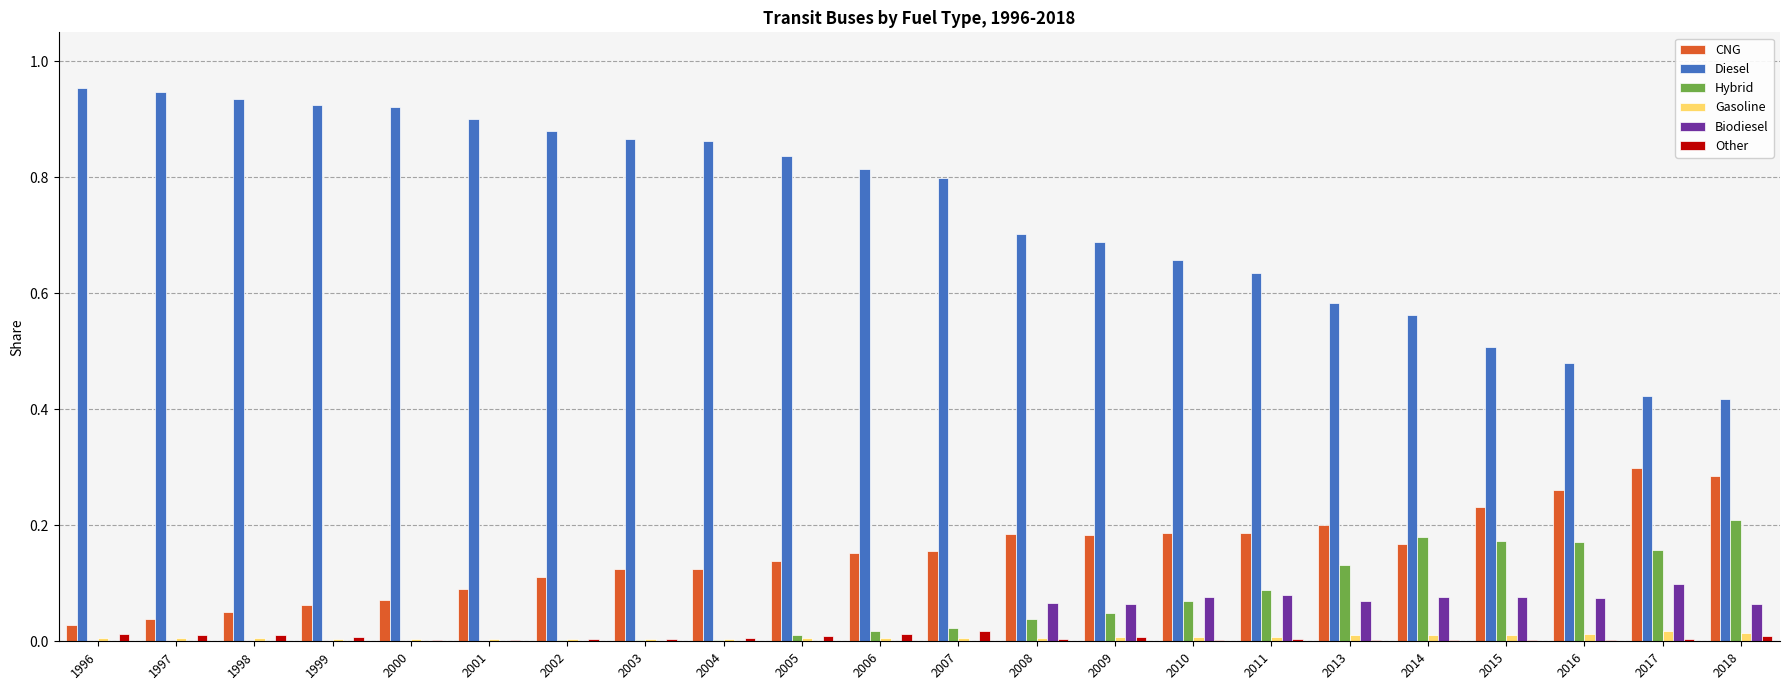

Between 2006 and 2015, which series saw the biggest shift?

Diesel